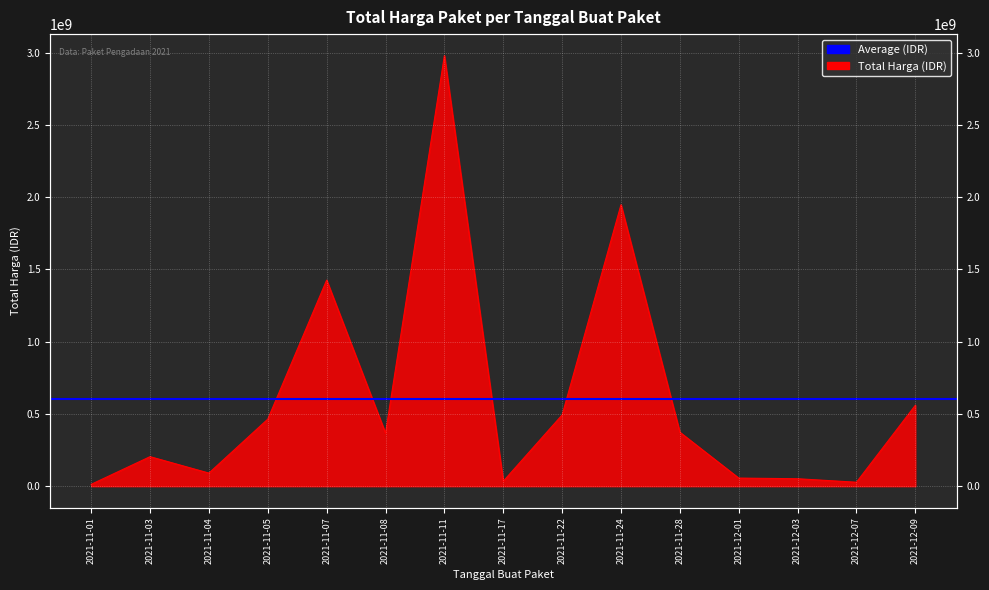

What is the change in value from 2021-11-08 to 2021-11-24?

+1580552100